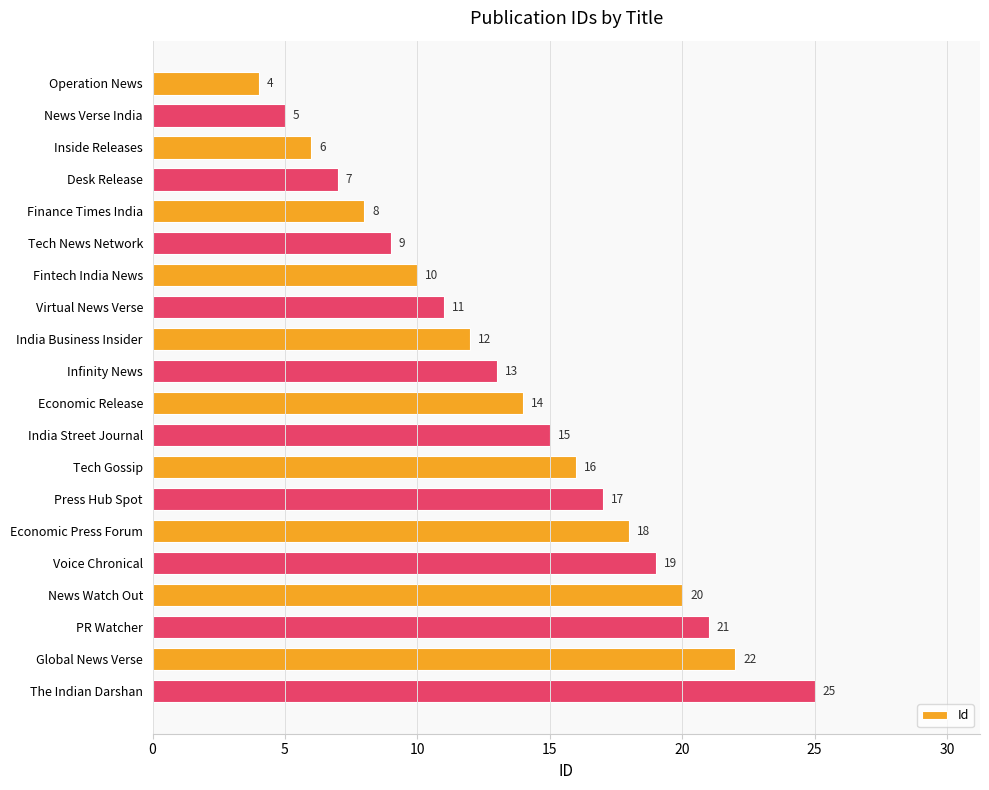

What is the smallest value displayed?

4